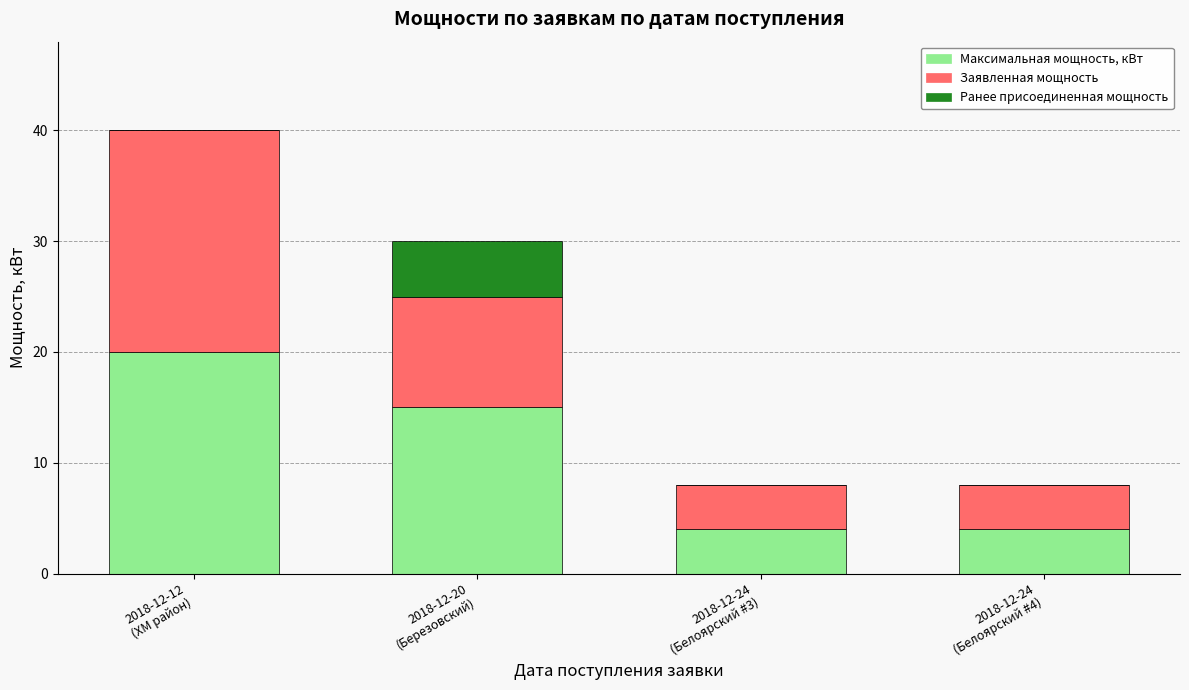

What are all the series names shown in the legend?

Максимальная мощность, кВт, Заявленная мощность, Ранее присоединенная мощность